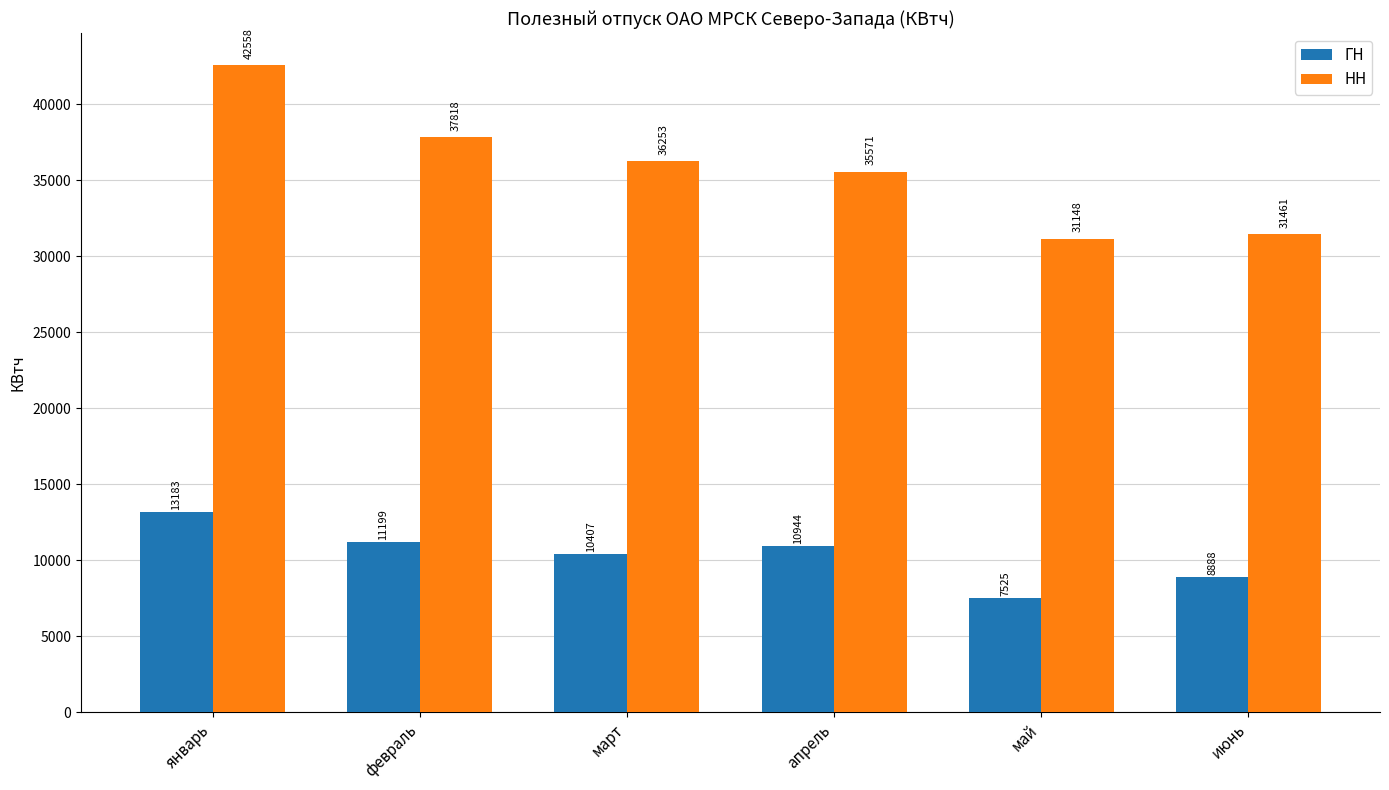

At which label does ГН reach its peak?

январь